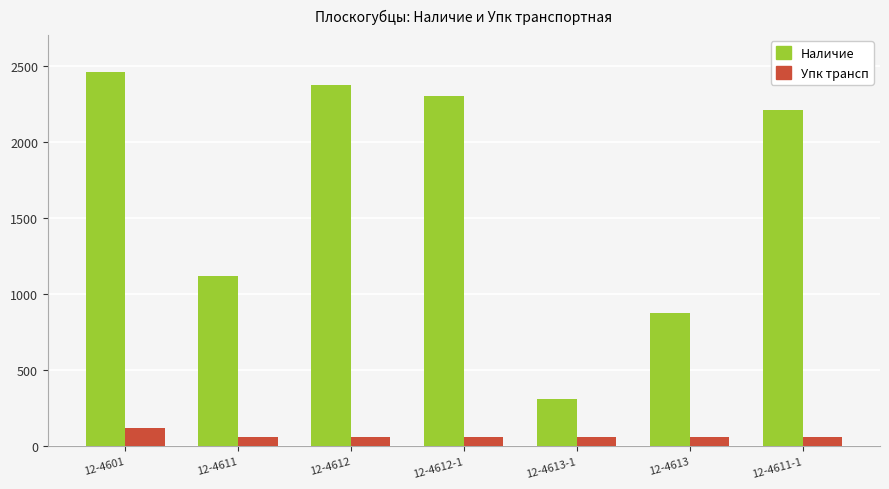

True or false: Упк трансп has a value of 60 at 12-4612-1.

True